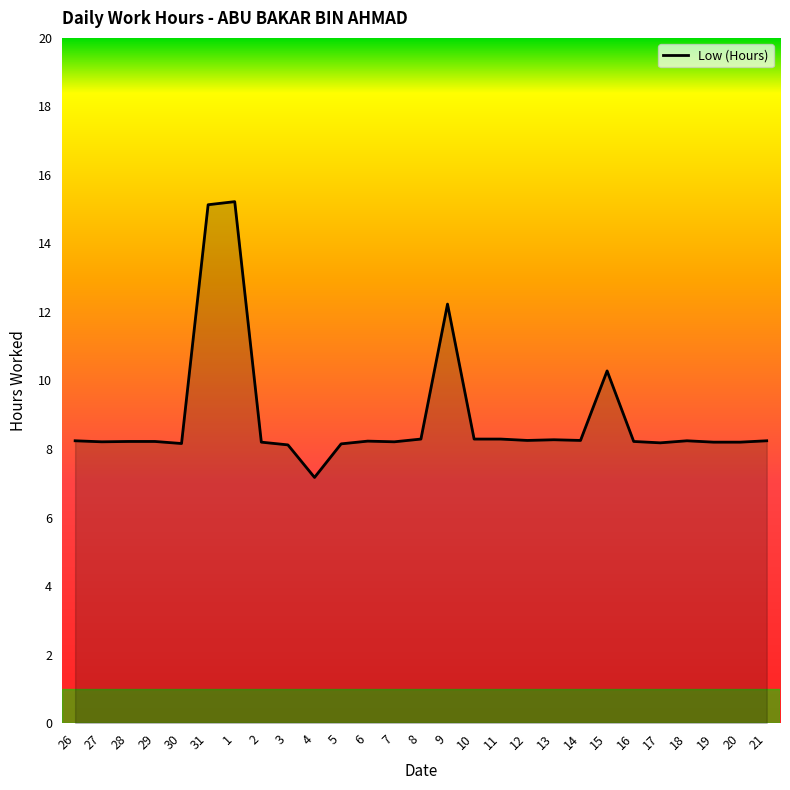

The value at 3 is 8.1. True or false?

True